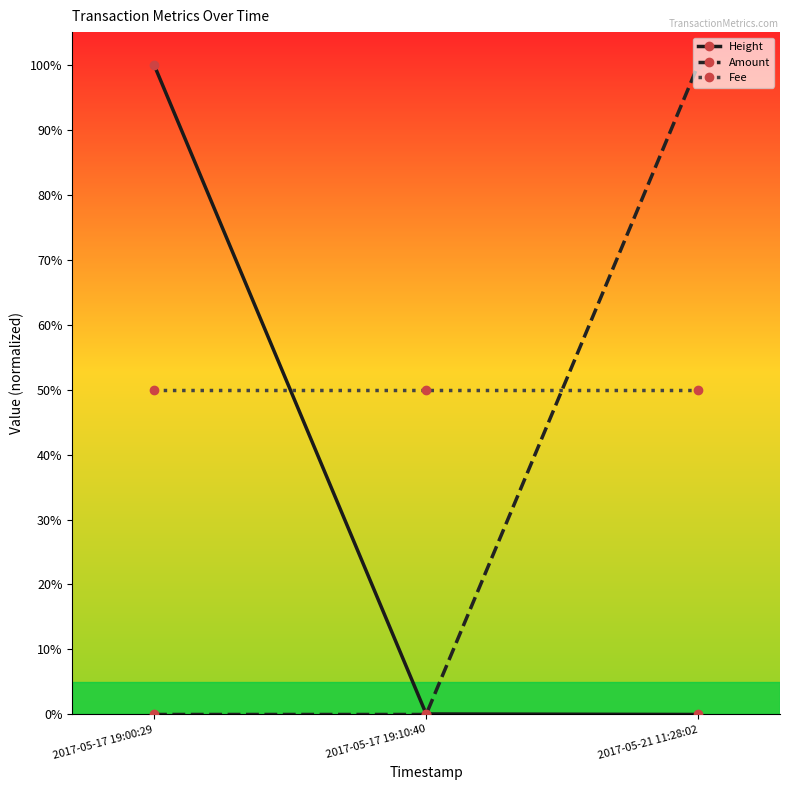

What is the label of the 2nd point from the right?

2017-05-17 19:10:40